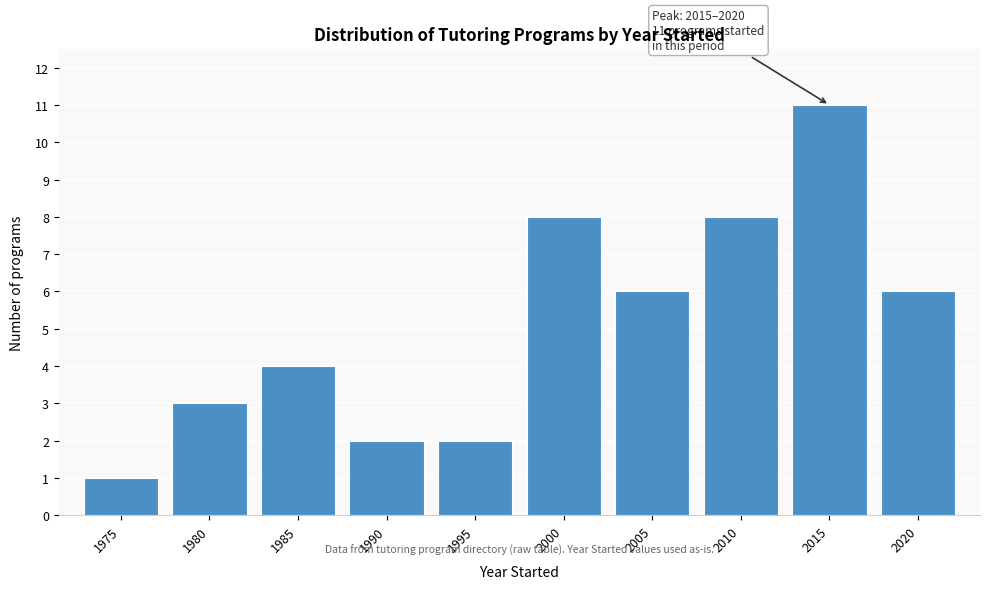

Reading left to right, extract all data points from this chart.

1975=1	1980=3	1985=4	1990=2	1995=2	2000=8	2005=6	2010=8	2015=11	2020=6